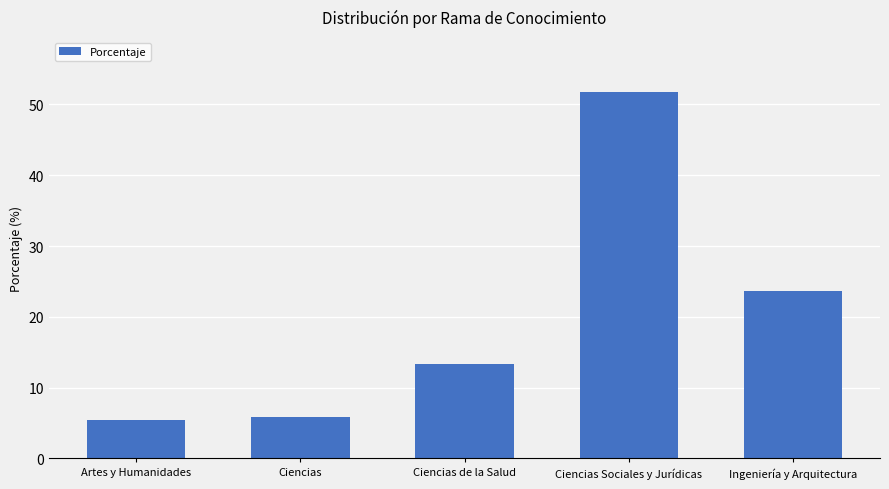

What is the ratio of the value at Ciencias Sociales y Jurídicas to the value at Artes y Humanidades?

9.5